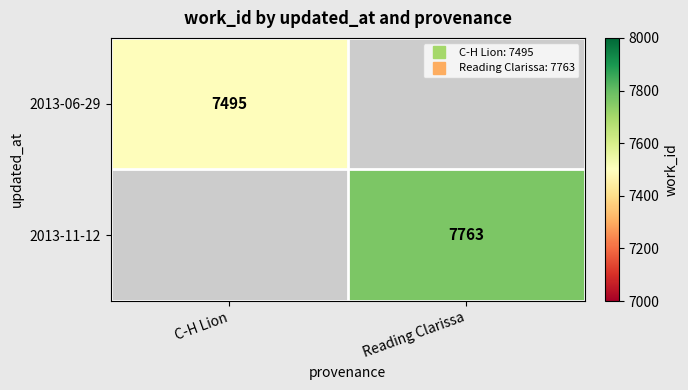

How many data points does each series have?

2